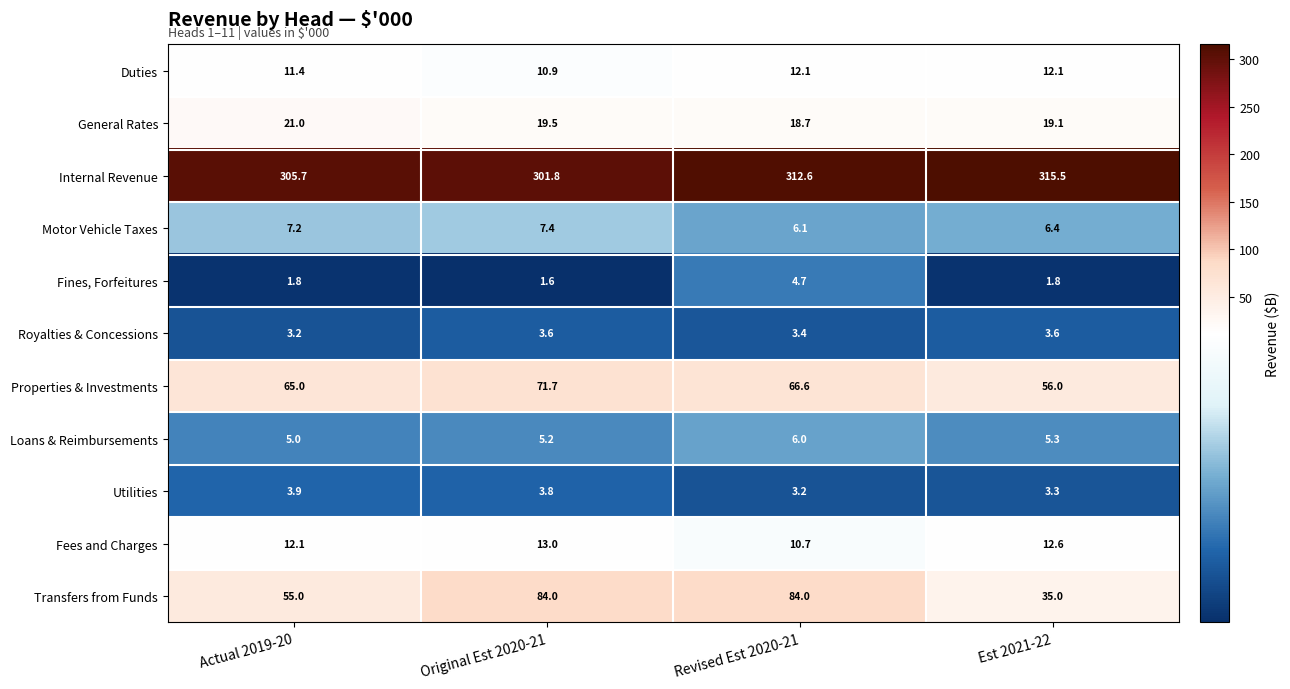

What is the difference between the highest and lowest values at Est 2021-22?

313.7